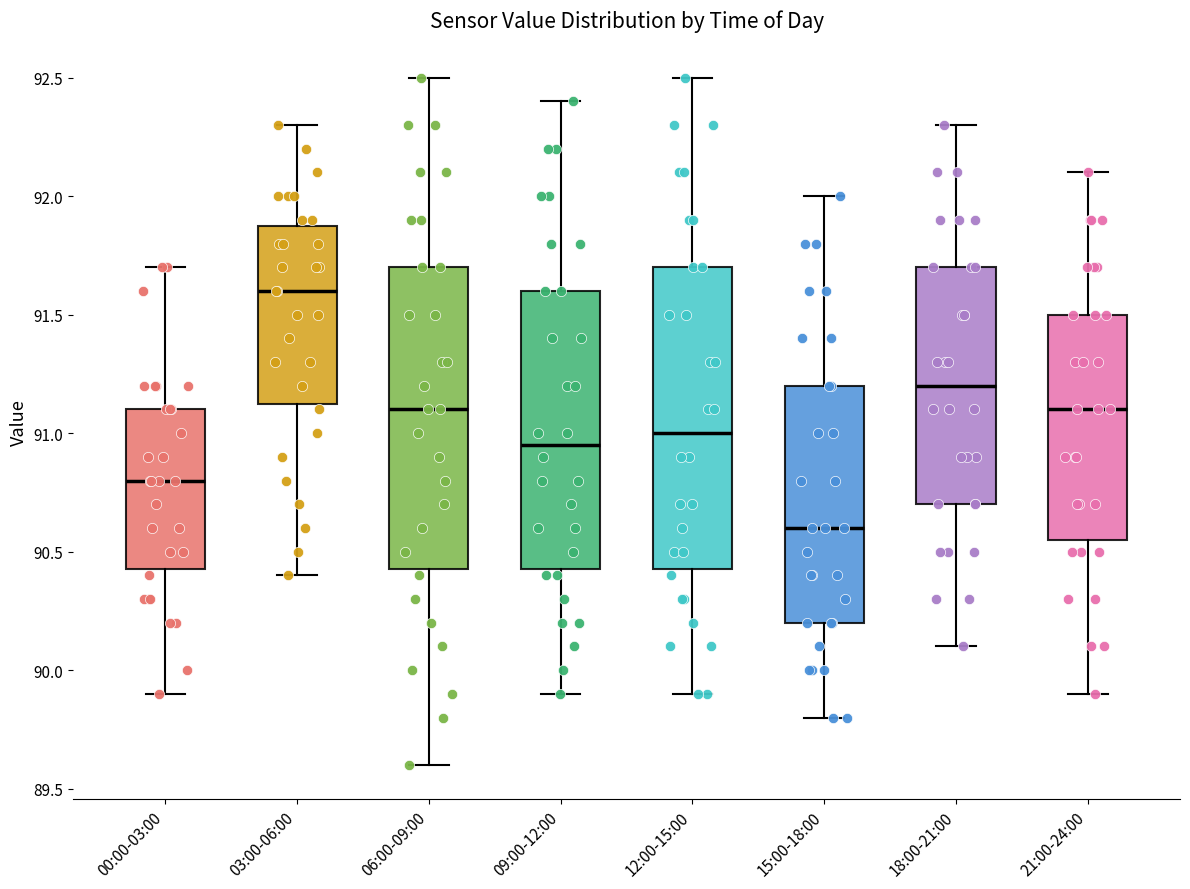

Where is the lower edge of the box for 03:00-06:00 on the y-axis? The values are not printed on the chart, so give them approximately, as read against the axis.

91.15